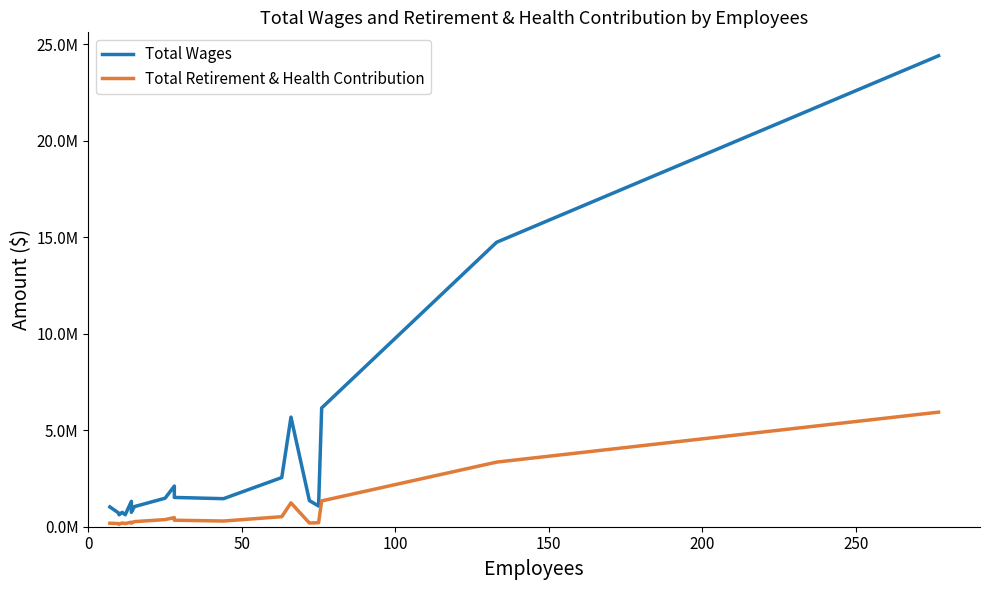

What position from the left is 50?

2